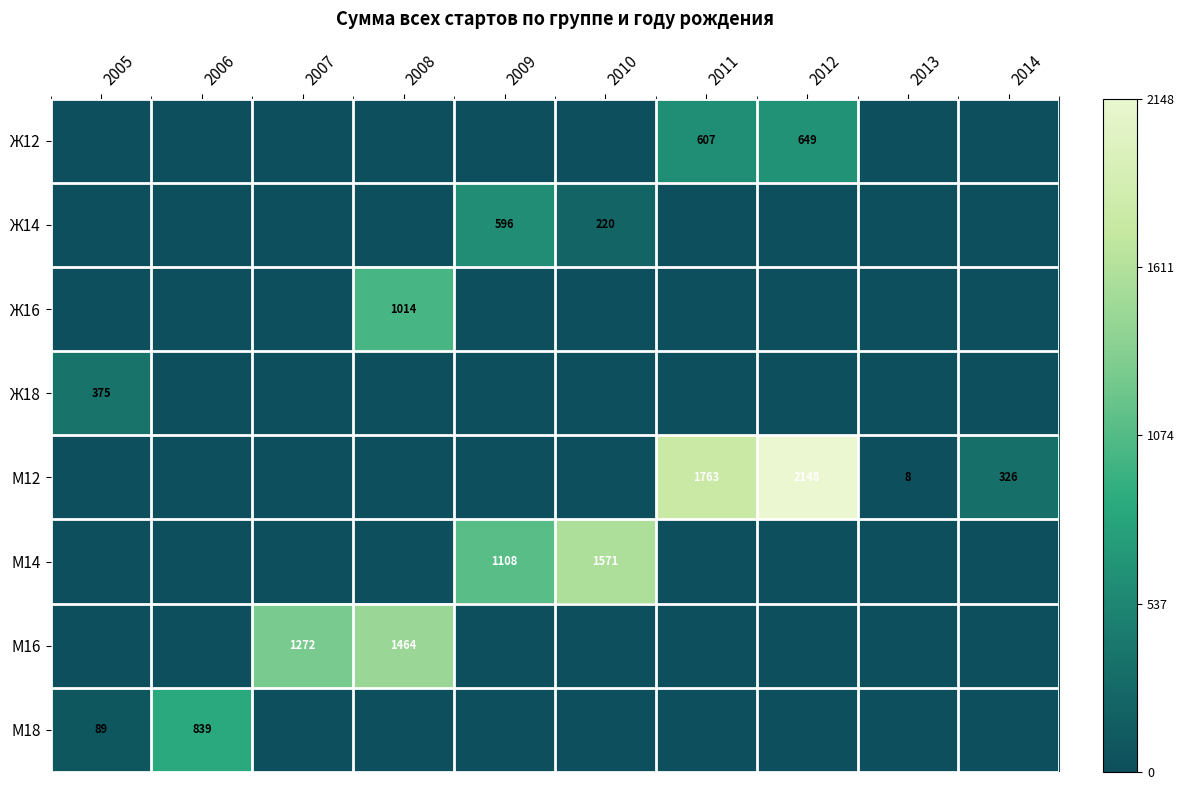

How many distinct data groups are displayed?

8